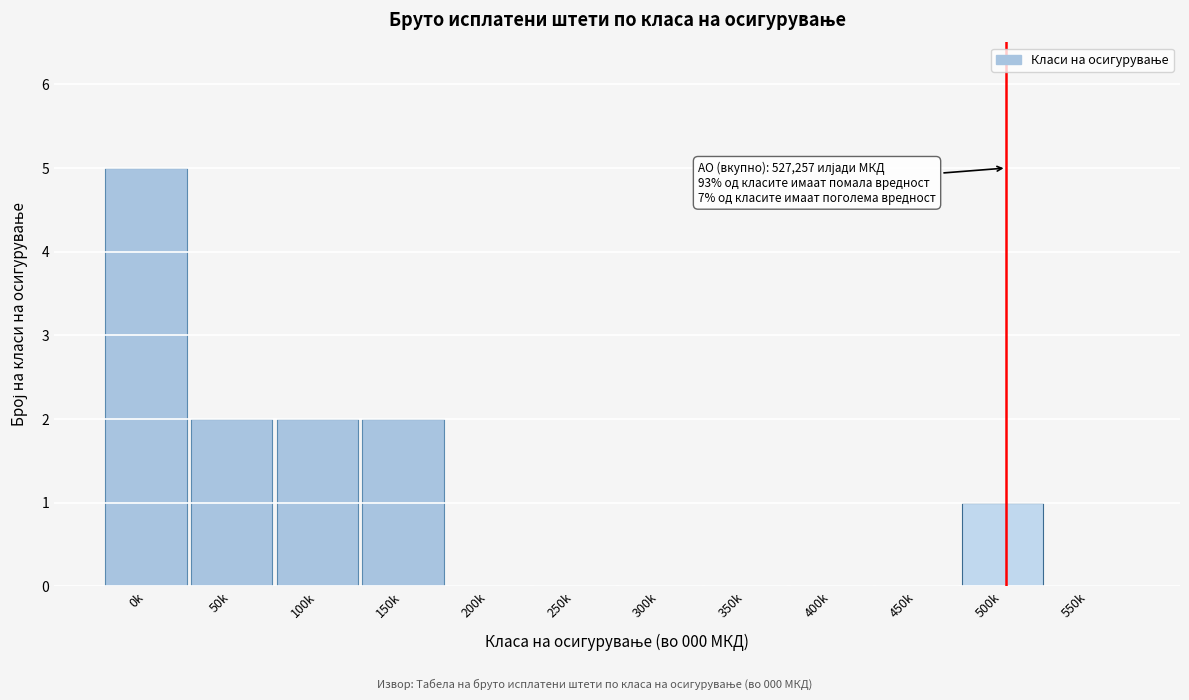

Reading left to right, extract all data points from this chart.

0k=5	50k=2	100k=2	150k=2	200k=0	250k=0	300k=0	350k=0	400k=0	450k=0	500k=1	550k=0